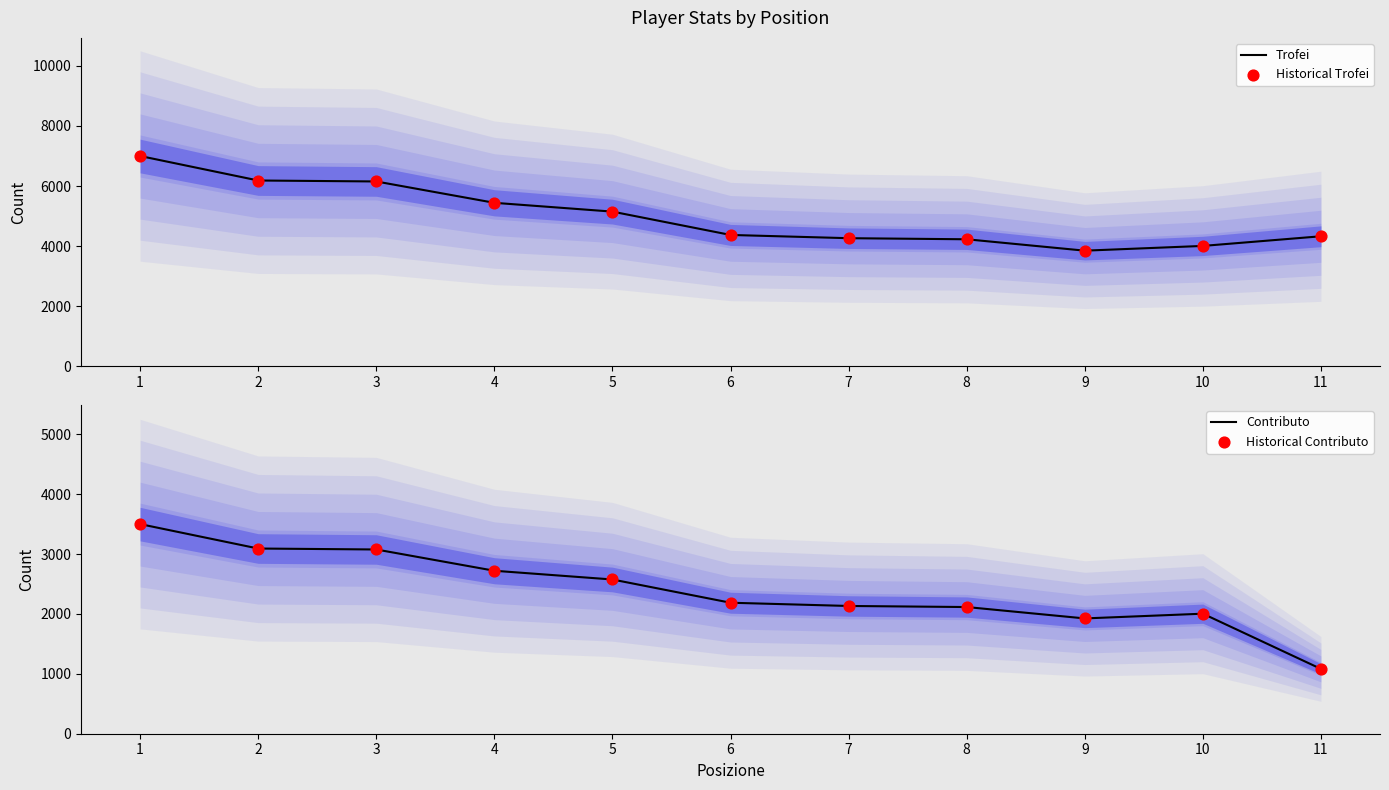

Which series has the largest Y range (max minus min)?

Trofei